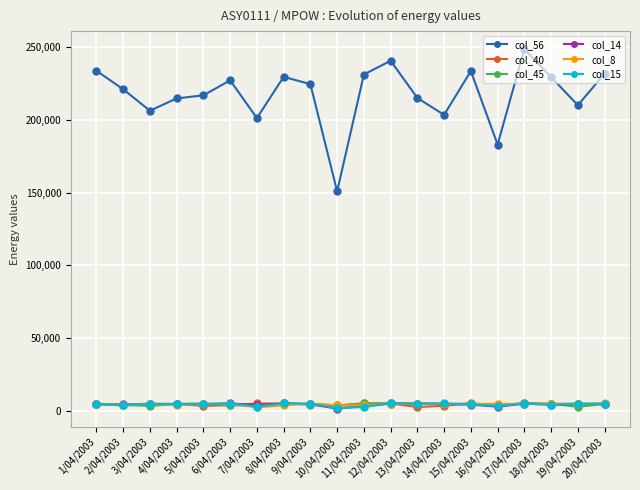

At which label is col_56 closest to 199764?

7/04/2003